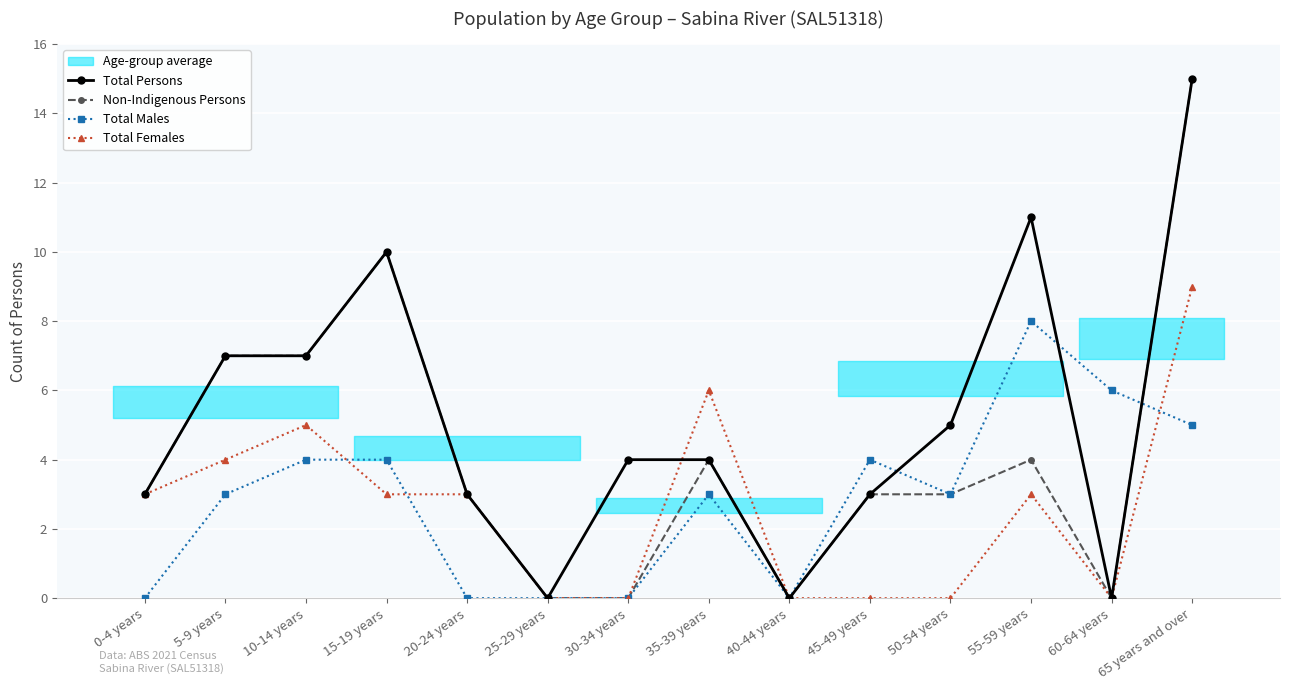

How many Total Females values are between 0 and 4?

11